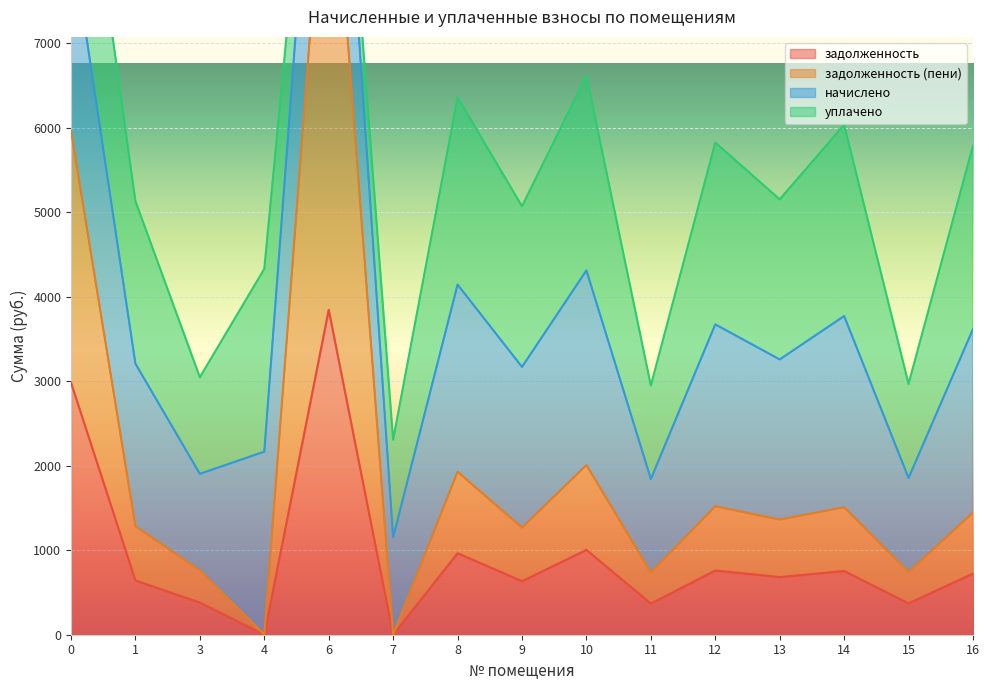

True or false: задолженность has a value of 3943.0 at 0.

False